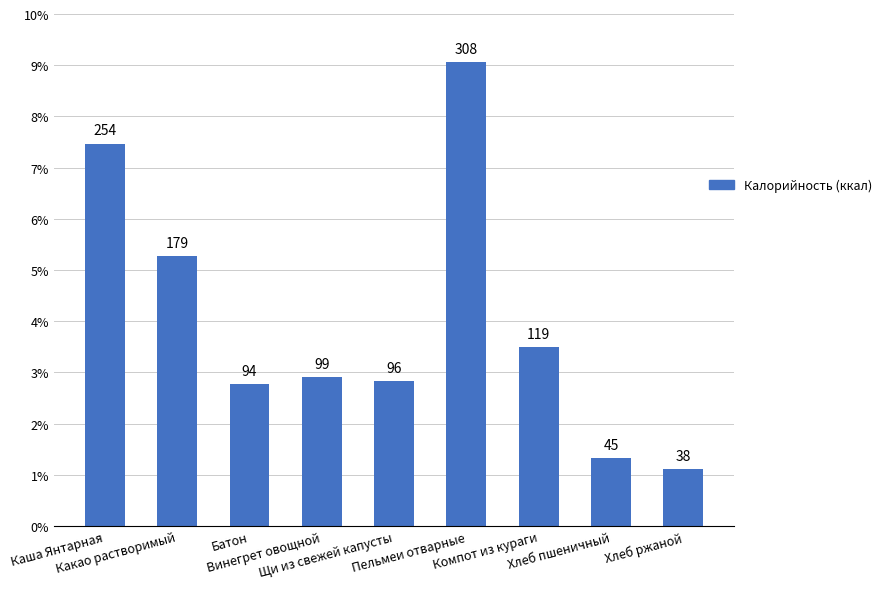

At which label does the data first exceed 99?

Каша Янтарная